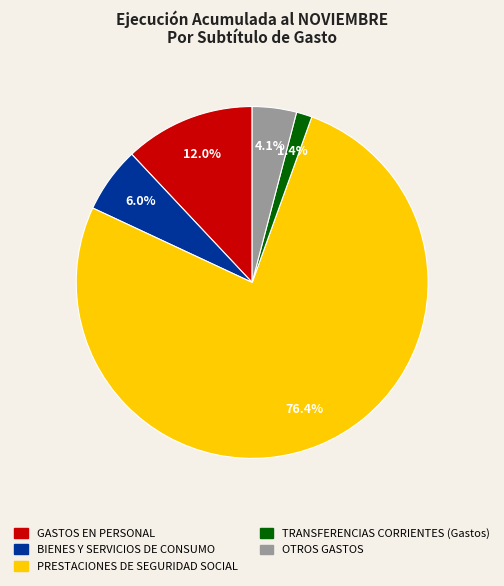

Which slice represents more than half of the pie?

PRESTACIONES DE SEGURIDAD SOCIAL